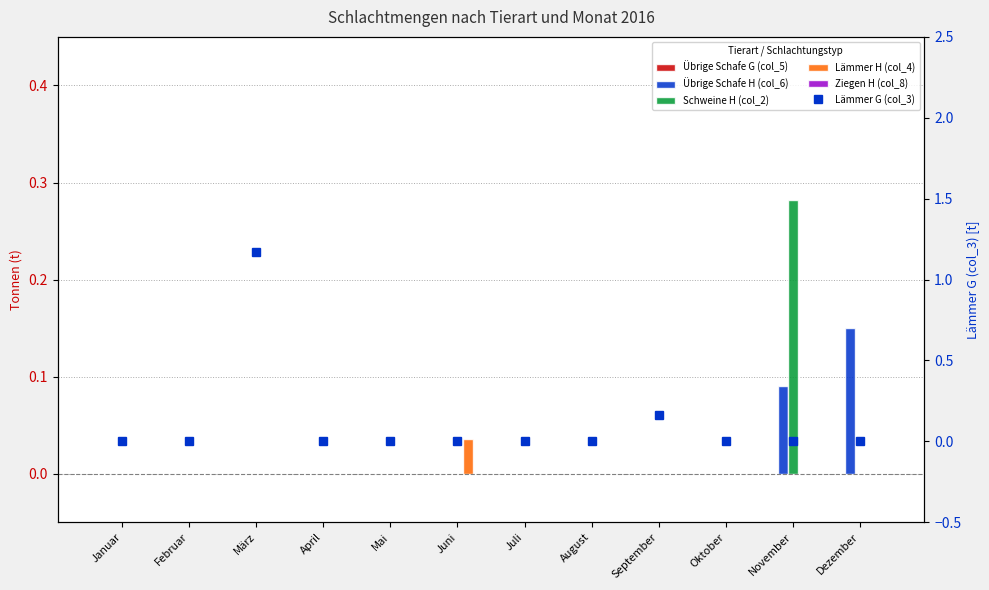

Rank the series at September from lowest to highest value.

Übrige Schafe G (col_5), Übrige Schafe H (col_6), Schweine H (col_2), Lämmer H (col_4), Ziegen H (col_8), Lämmer G (col_3)